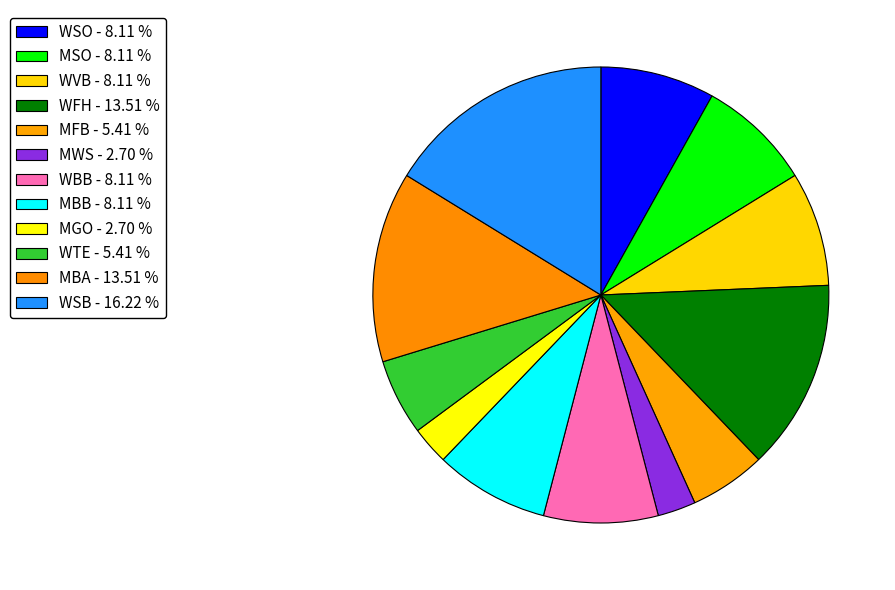

Is there any slice that represents more than half of the pie?

No